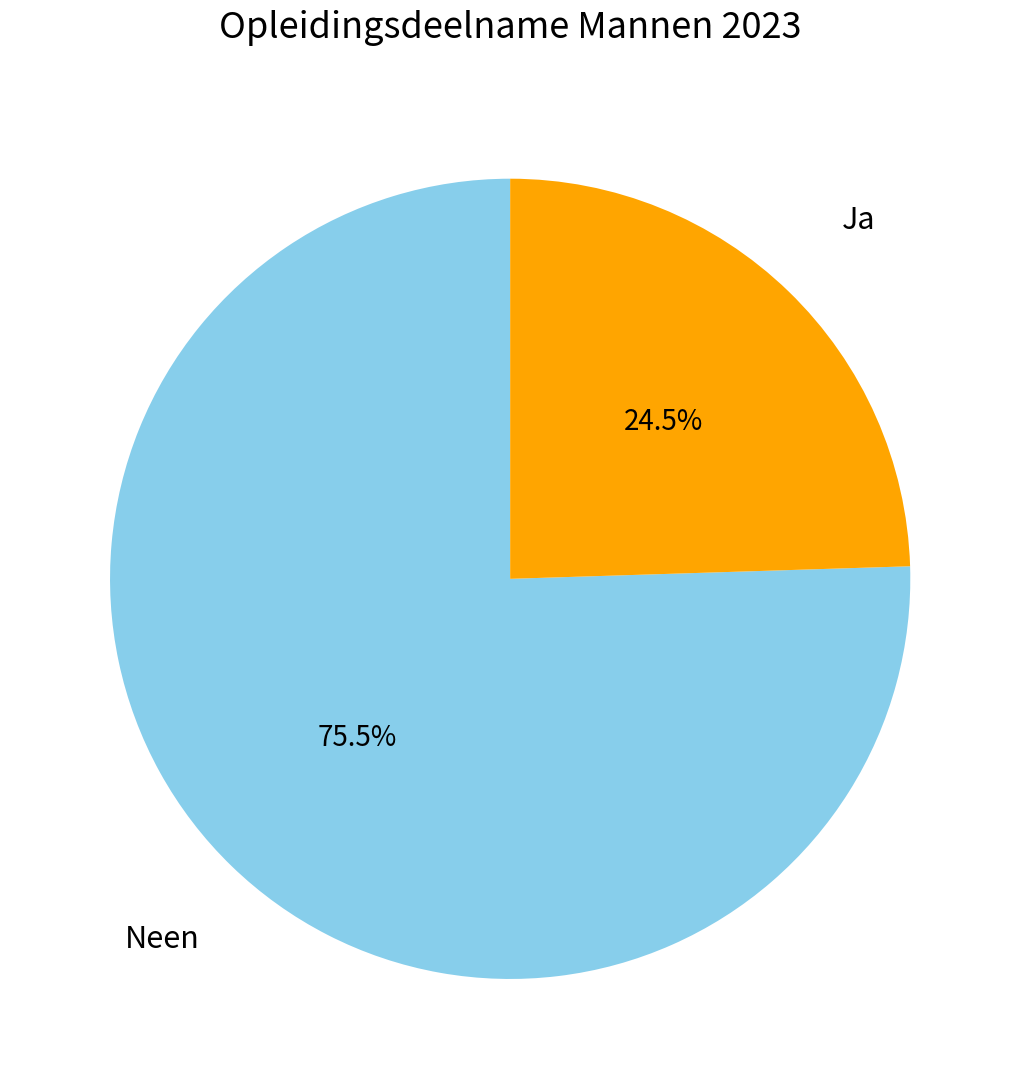

How many slices are in this pie chart?

2